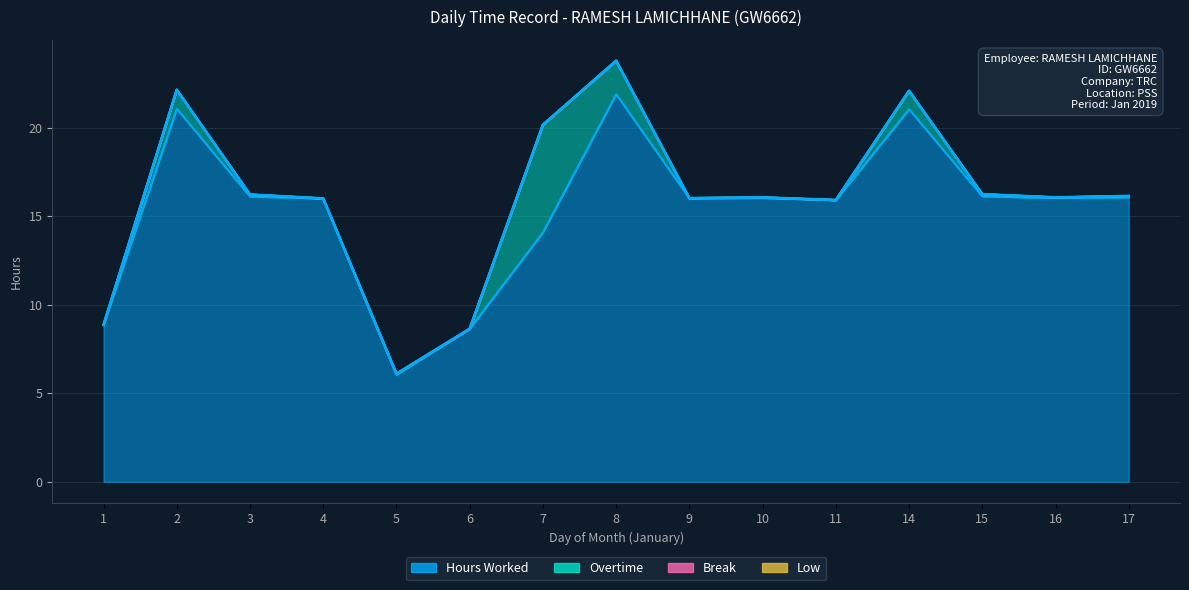

At which category is the sum across all series the highest?

8